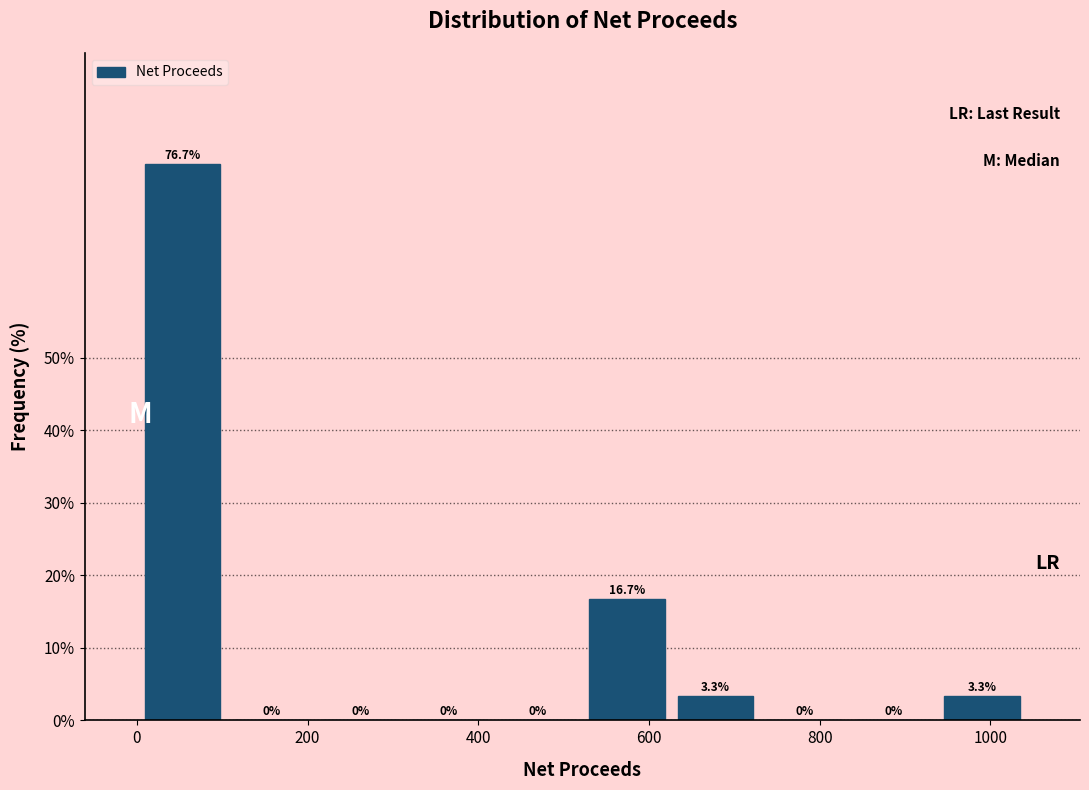

Reading left to right, list every bar in this chart as the range it spans on the x-axis followed by its height. The bar edges are not printed on the chart, so give them approximately, as read against the axis.

0 to 100: 76.7
100 to 200: 0.0
200 to 320: 0.0
320 to 420: 0.0
420 to 520: 0.0
520 to 620: 16.7
620 to 740: 3.3
740 to 840: 0.0
840 to 940: 0.0
940 to 1040: 3.3